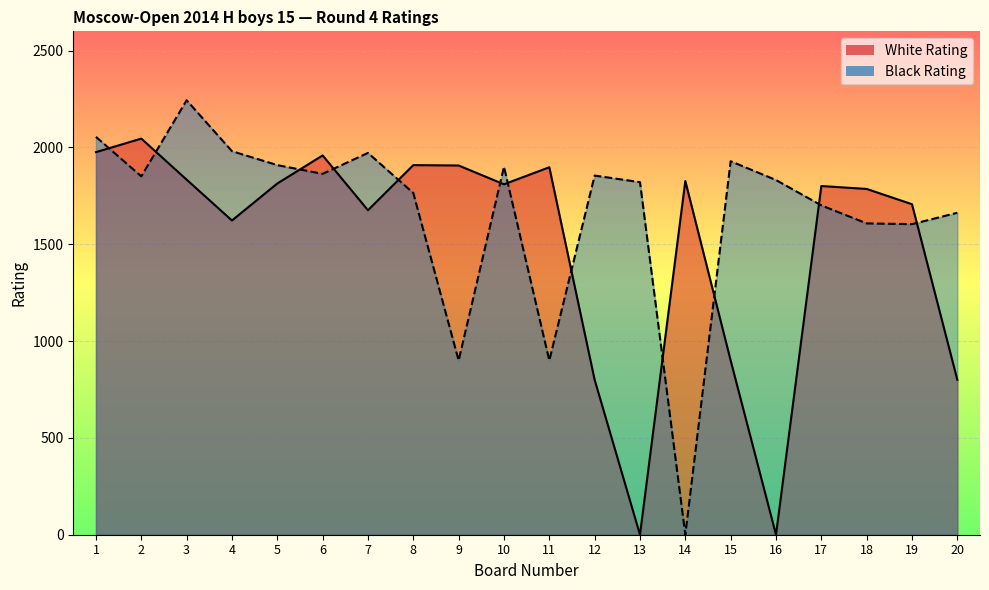

How many interior local valleys does the Black Rating series have?

6